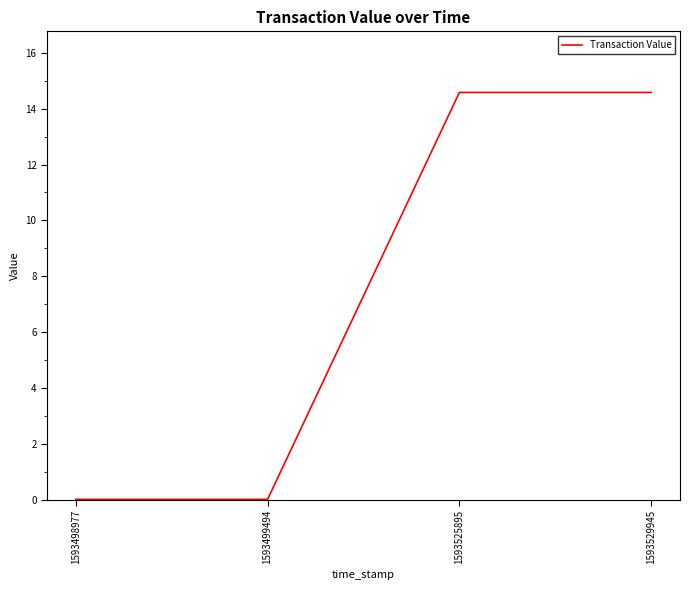

The chart shows a value of 3.8 at 1593525895. True or false?

False